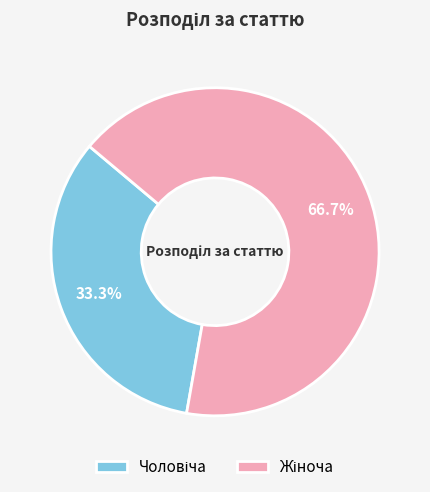

Does any single category account for the majority?

Yes